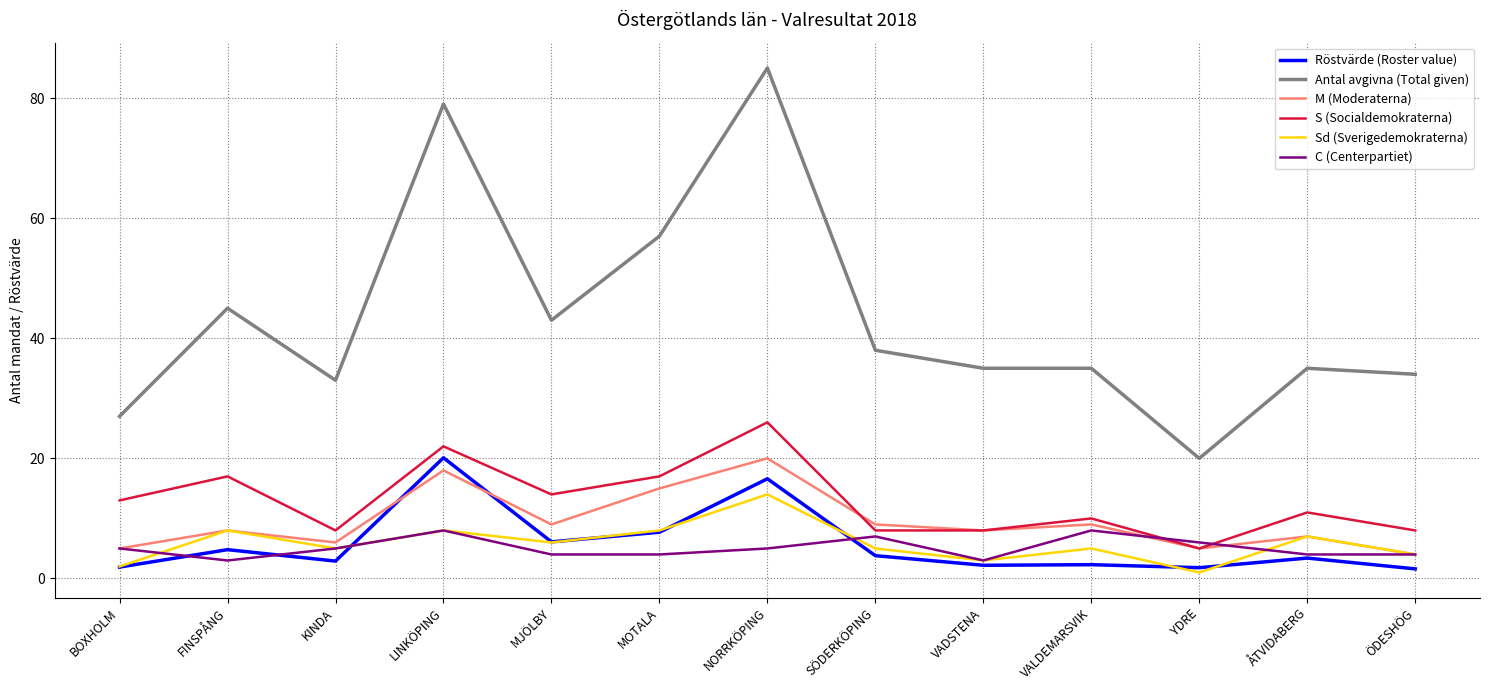

Which series has the largest total across all categories?

Antal avgivna (Total given)